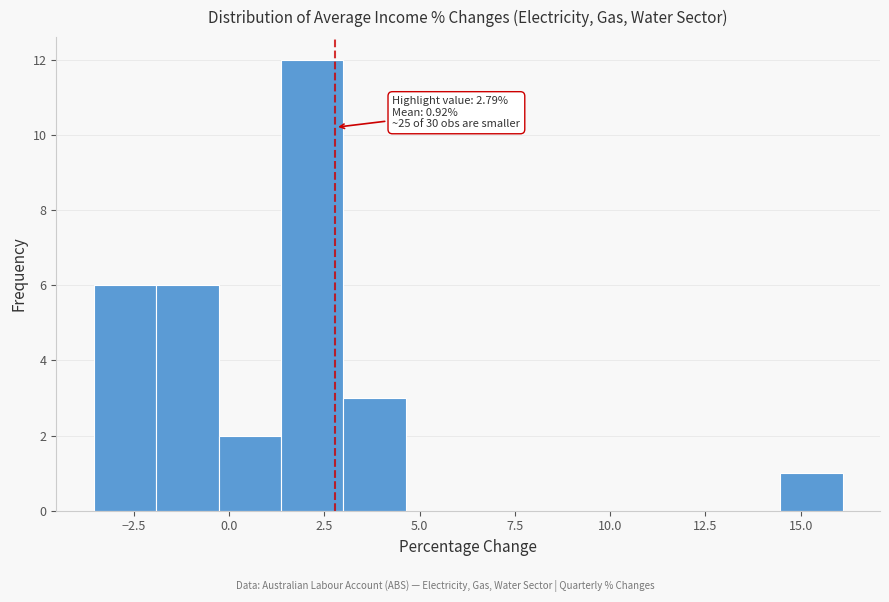

Read against the x-axis, roughly where is the centre of the tallest bar?

2.0